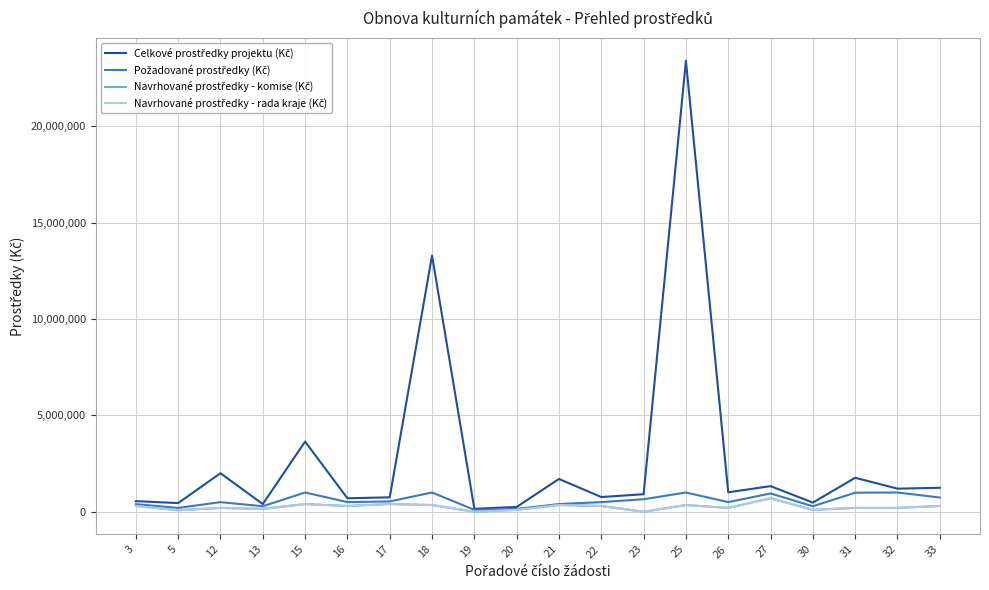

Reading left to right, what are all the values shown in this chart?

Celkové prostředky projektu (Kč): 551760	450000	2000000	400000	3642279	700000	750000	13298216	154275	249784	1702520	764479	910000	23410000	1010448	1330000	475414	1763952	1199752	1244526
Požadované prostředky (Kč): 394000	200000	500000	285714	1000000	500000	535714	1000000	100000	149000	400000	500000	650000	1000000	500000	950000	285000	990000	1000000	740000
Navrhované prostředky - komise (Kč): 300000	80000	200000	150000	400000	300000	400000	350000	0	100000	350000	300000	0	350000	200000	700000	100000	200000	200000	300000
Navrhované prostředky - rada kraje (Kč): 300000	80000	200000	150000	400000	300000	400000	350000	0	100000	350000	300000	0	350000	200000	700000	100000	200000	200000	300000